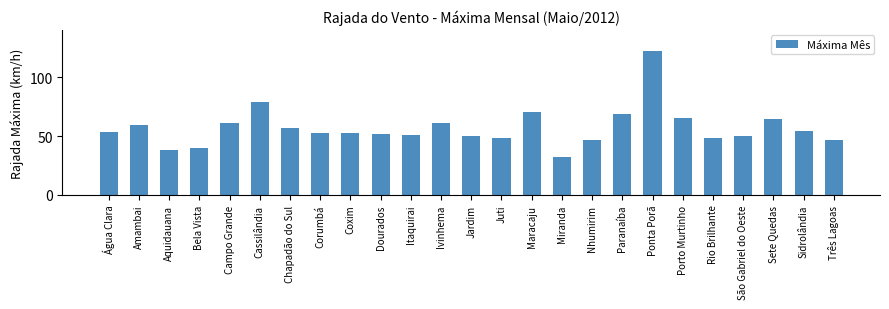

The chart shows a value of 71.9 at Sidrolândia. True or false?

False